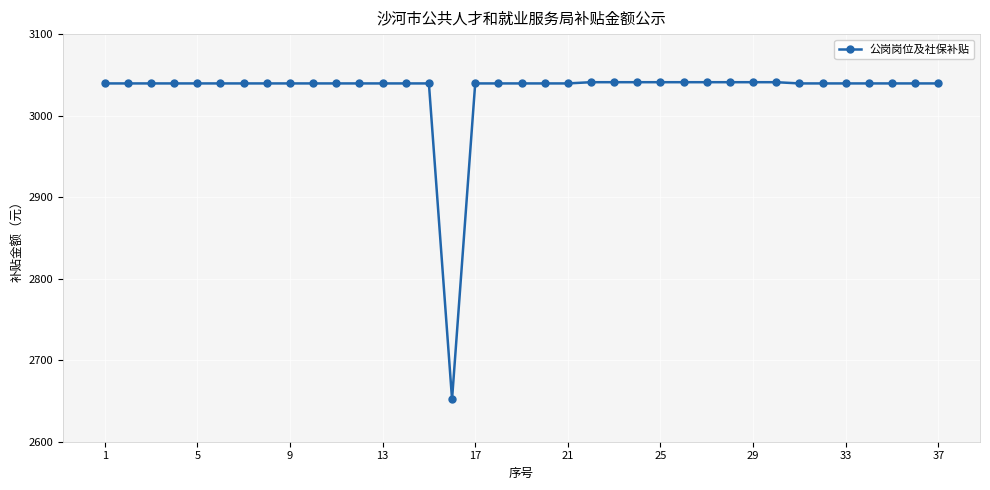

What is the value of the 37th point from the left?

3039.5